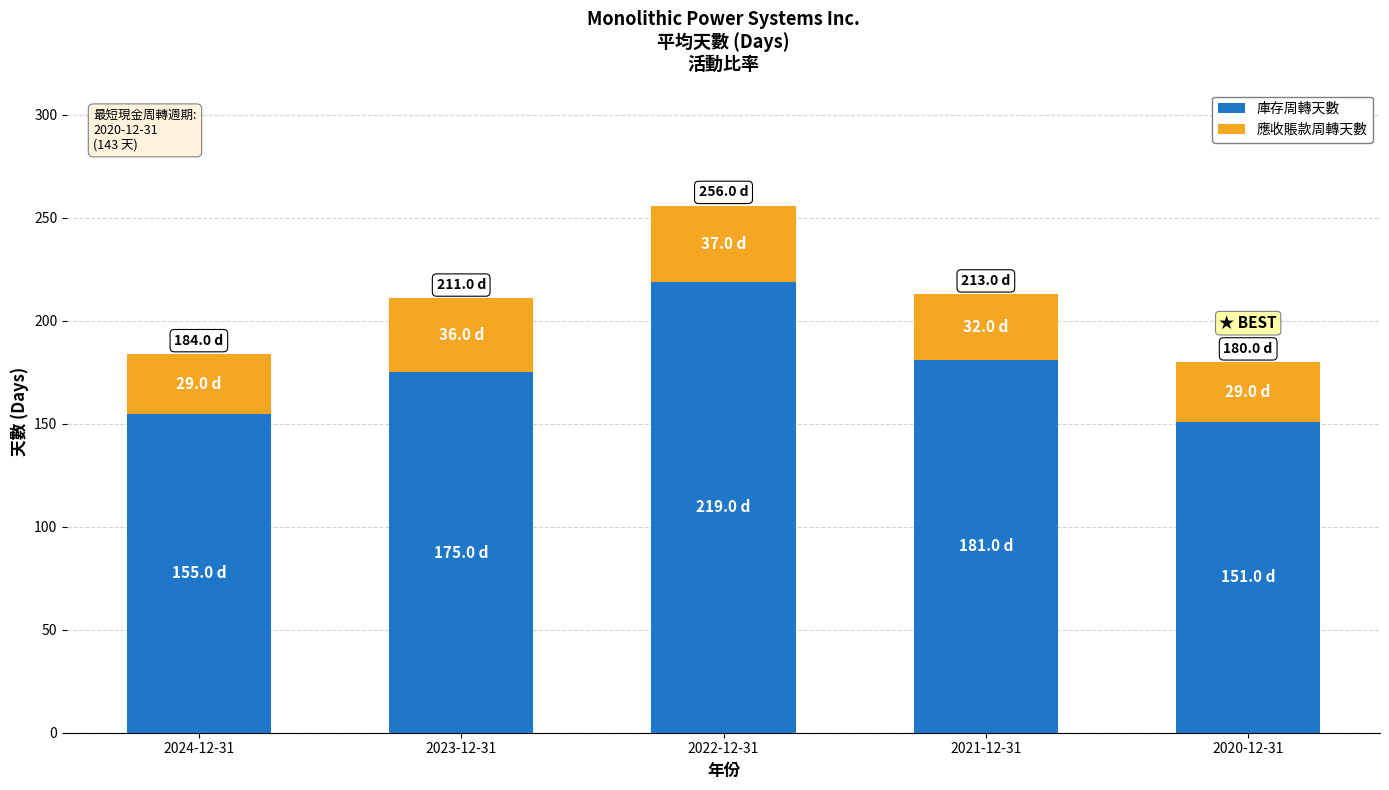

What is the total value across all series at 2021-12-31?

213